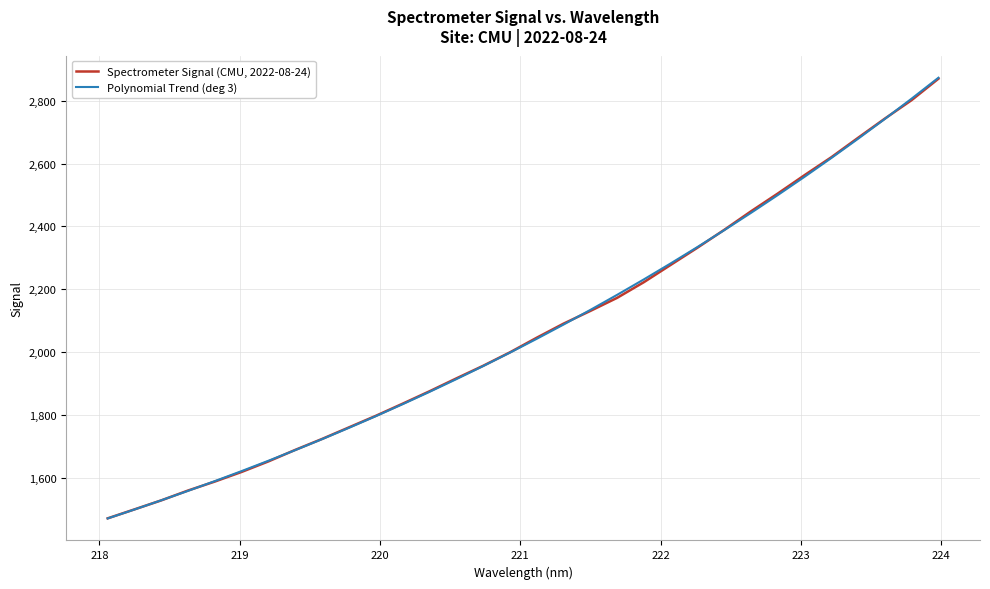

Rank the series by their average value, from highest to lowest.

Spectrometer Signal (CMU, 2022-08-24), Polynomial Trend (deg 3)